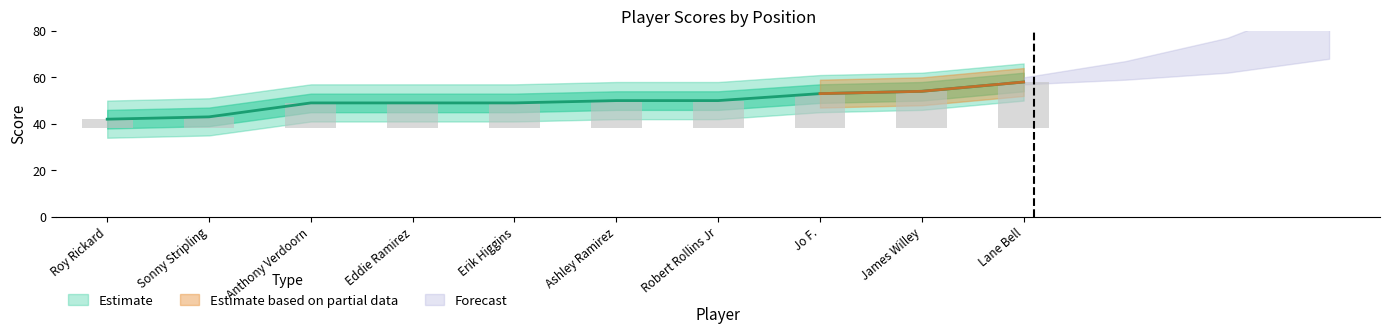

What is the maximum value shown in the chart?

58